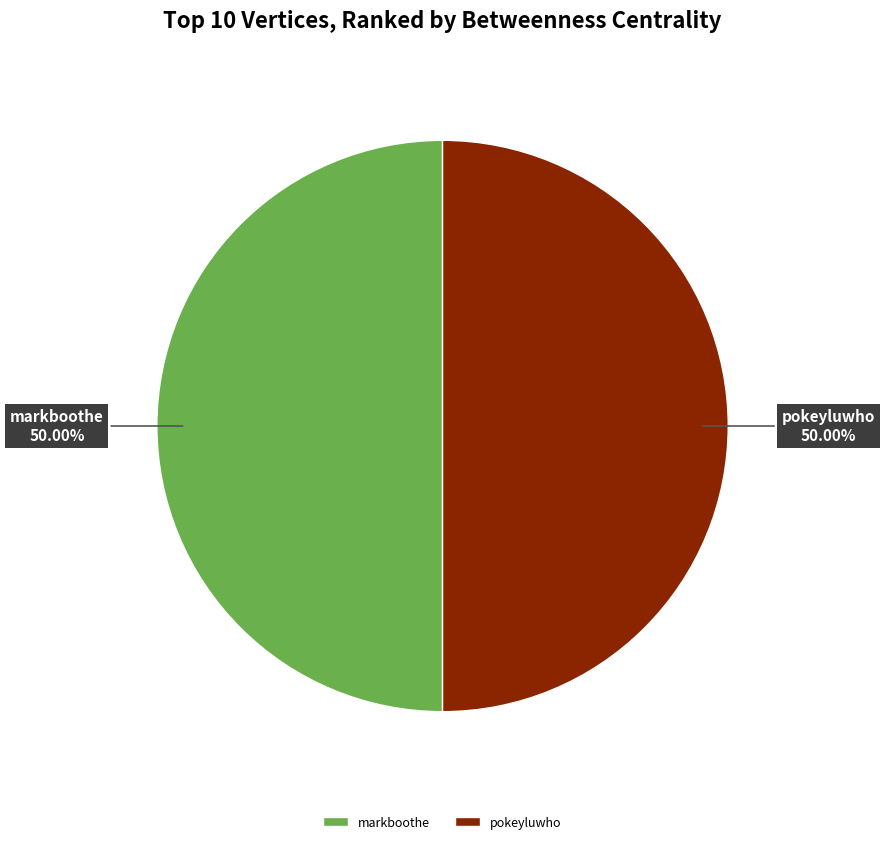

Approximately how many times larger is the value at markboothe compared to pokeyluwho?

1.0